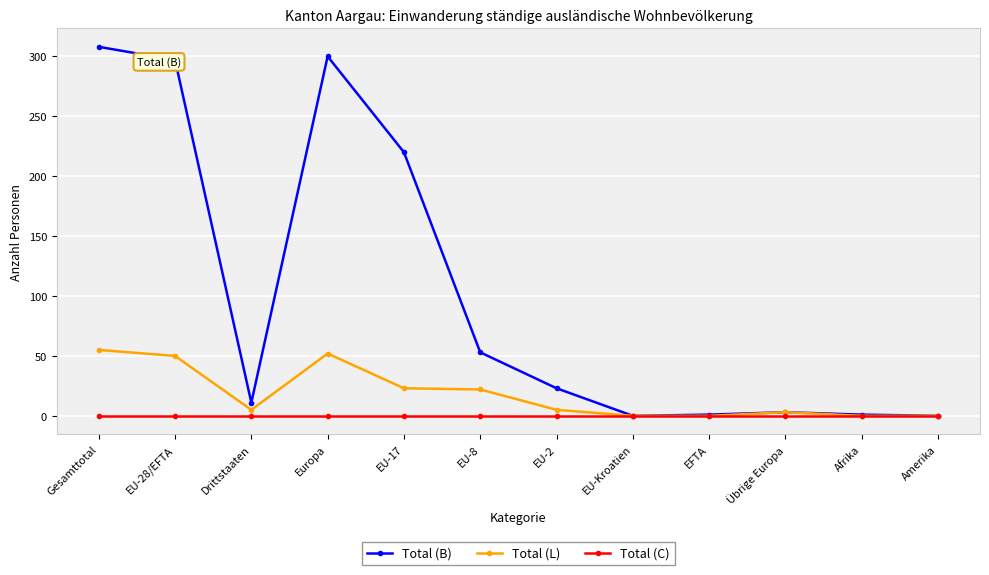

What is the sum of all Total (B) values?

1217